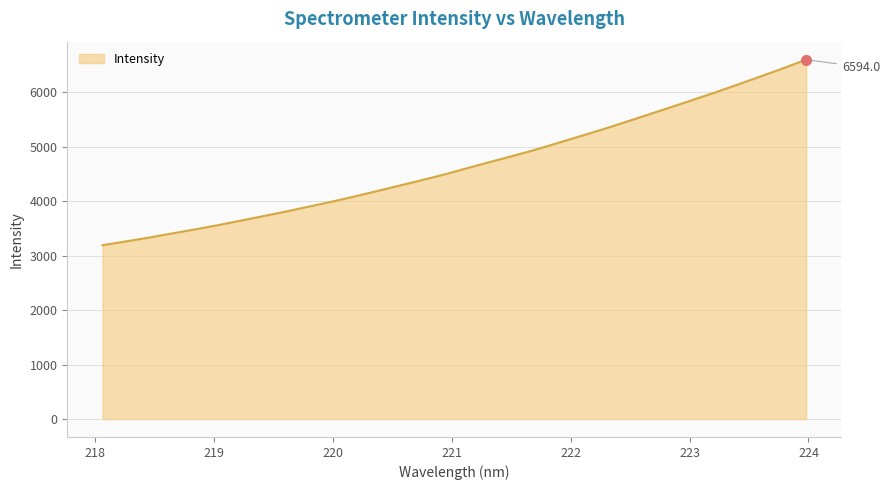

What is the minimum value shown in the chart?

3188.4